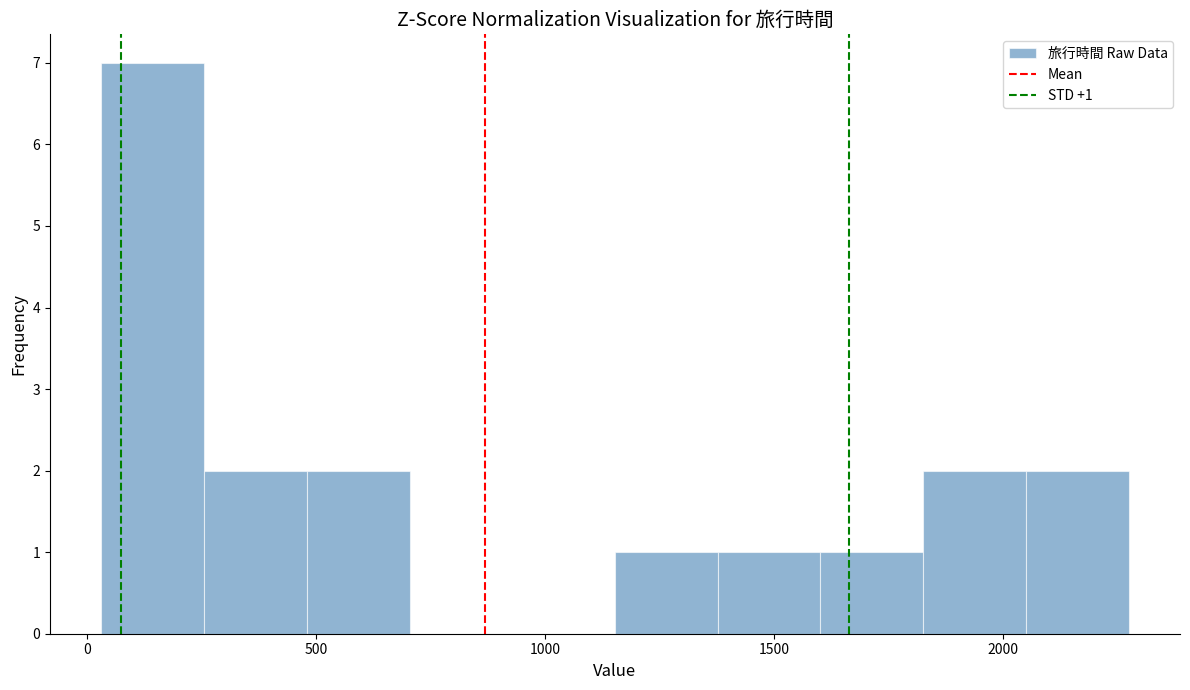

Over which range of the x-axis is the bar tallest?

50 to 250